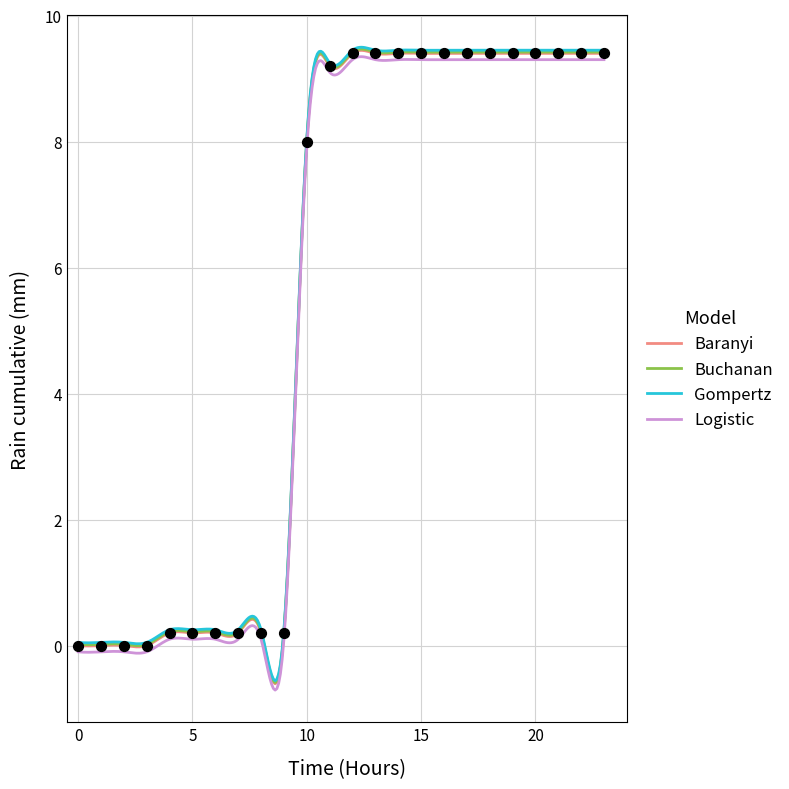

What is the greatest value displayed?

9.5